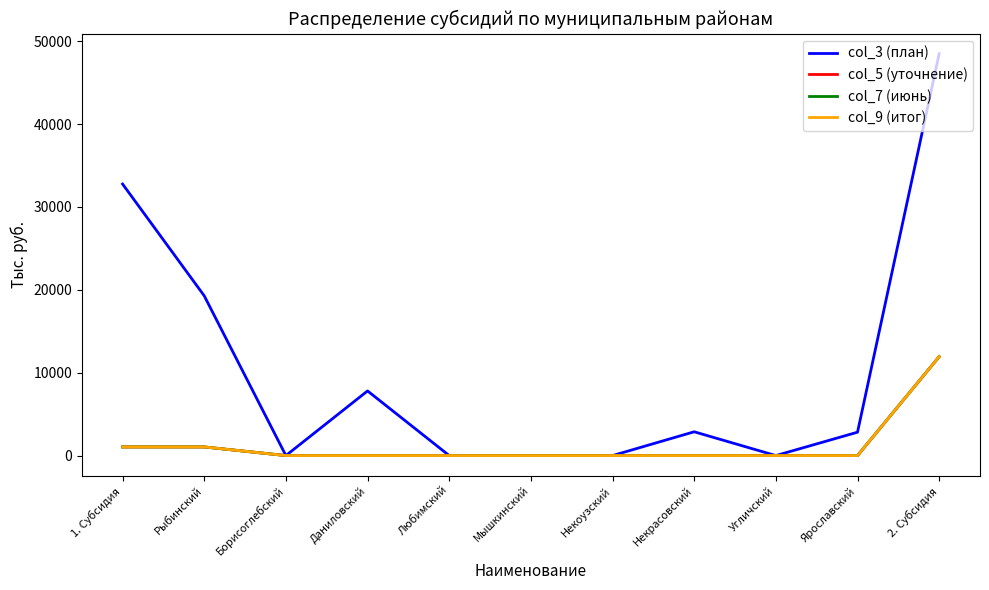

In col_3 (план), how many points are higher than both neighbors (excluding endpoints)?

2